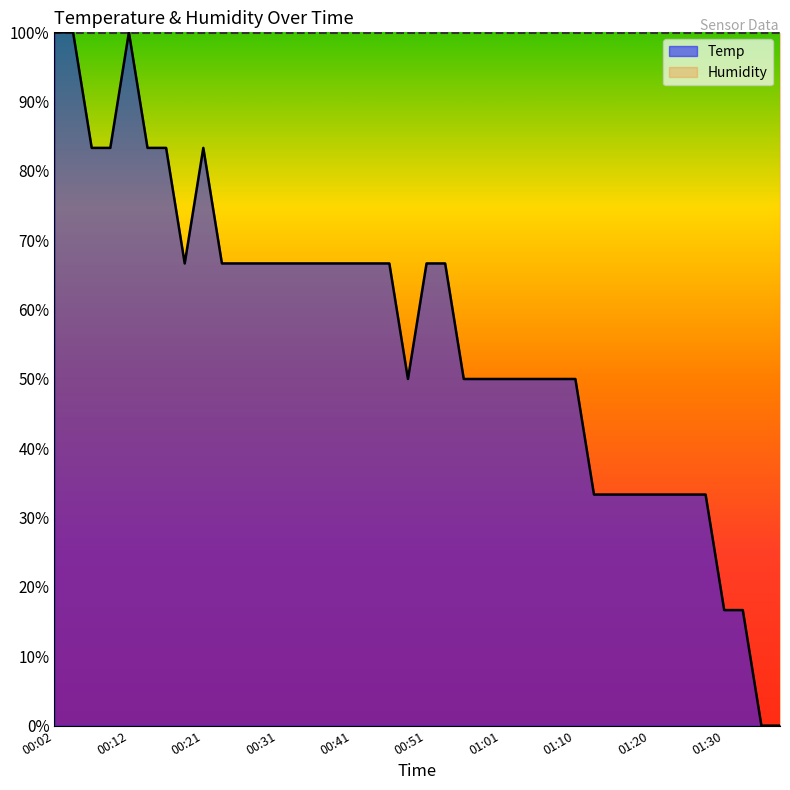

What is the maximum value for Temp?

100.0